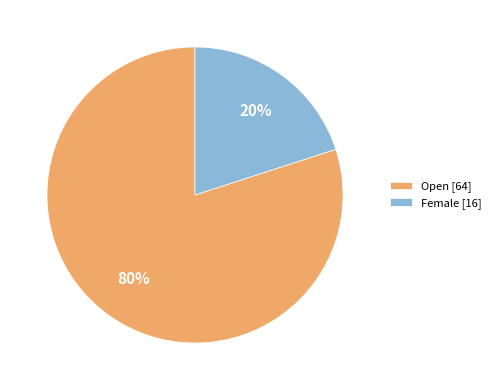

How many slices are in this pie chart?

2